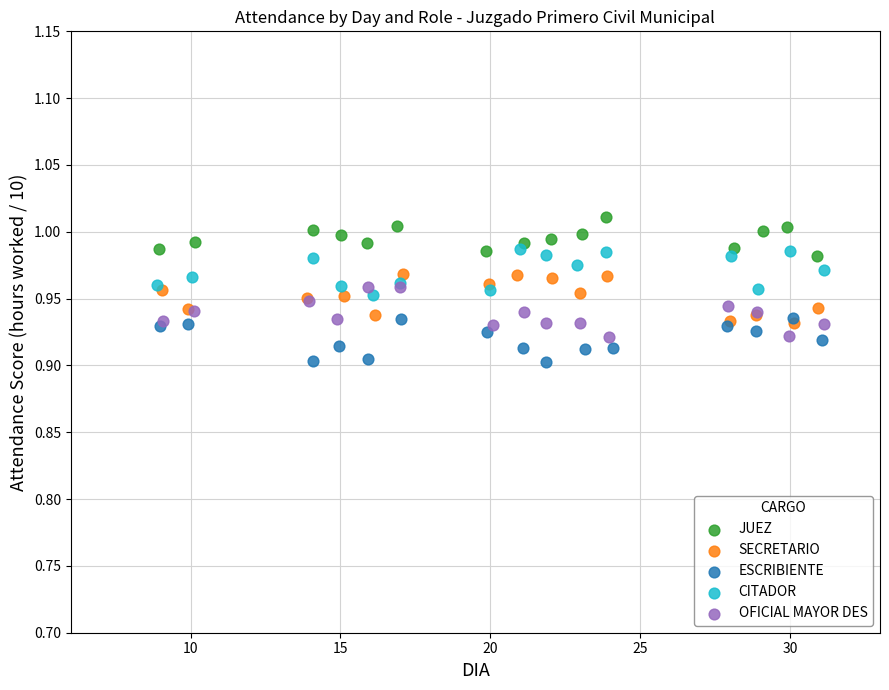

Which series contains the lowest Y value?

ESCRIBIENTE